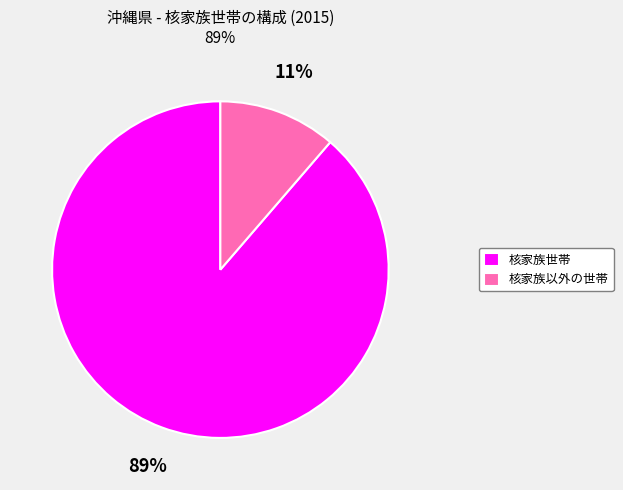

Which category has the smallest portion of the pie?

核家族以外の世帯